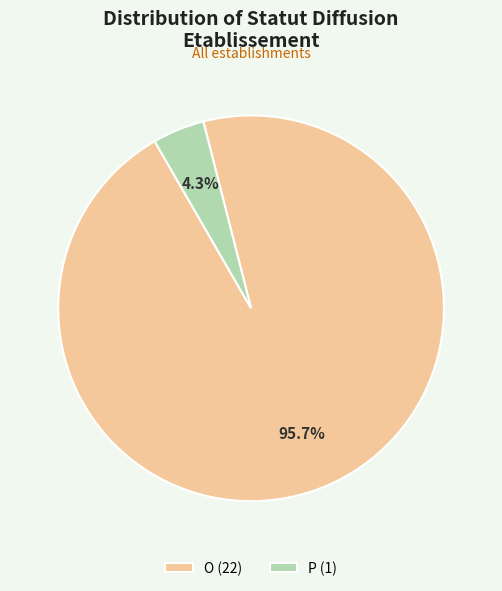

To the nearest percent, what percentage of the pie is P?

4%